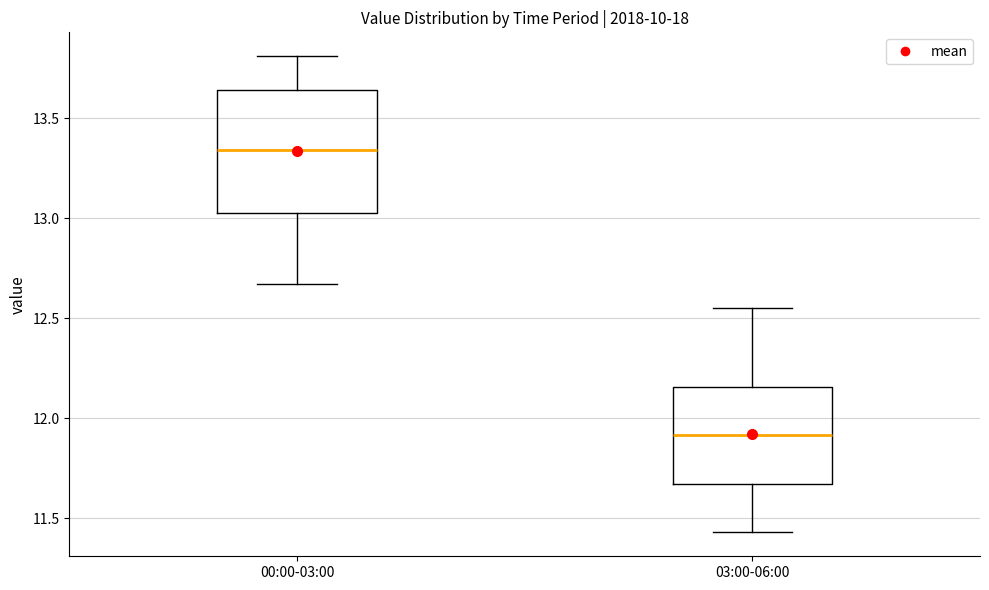

Reading left to right, transcribe this box plot: for each box, give where its median line is, the range the box spans, and where its two whiskers end, as read against the y-axis. The values are not printed on the chart, so give them approximately, as read against the axis.

00:00-03:00: median 13.35, box 13.05 to 13.65, whiskers 12.65 to 13.80
03:00-06:00: median 11.90, box 11.65 to 12.15, whiskers 11.45 to 12.55